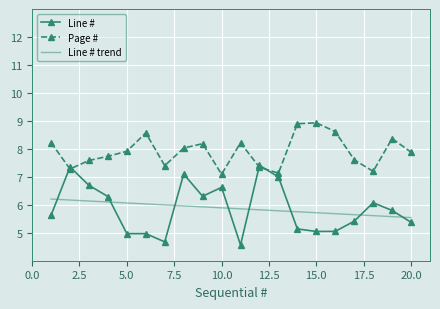

Which series has the widest spread of values?

Line #